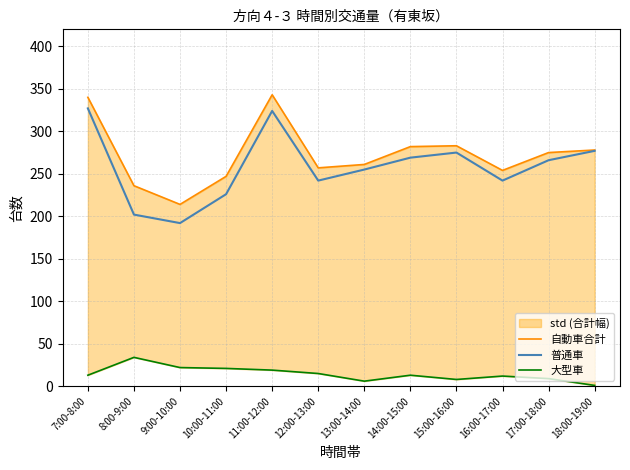

How many series are shown in this chart?

3